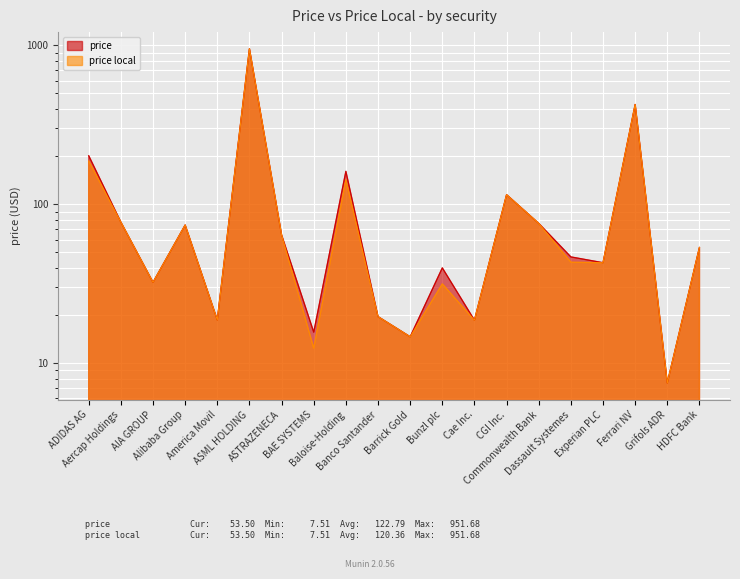

Which series changed the most between Commonwealth Bank and HDFC Bank?

price